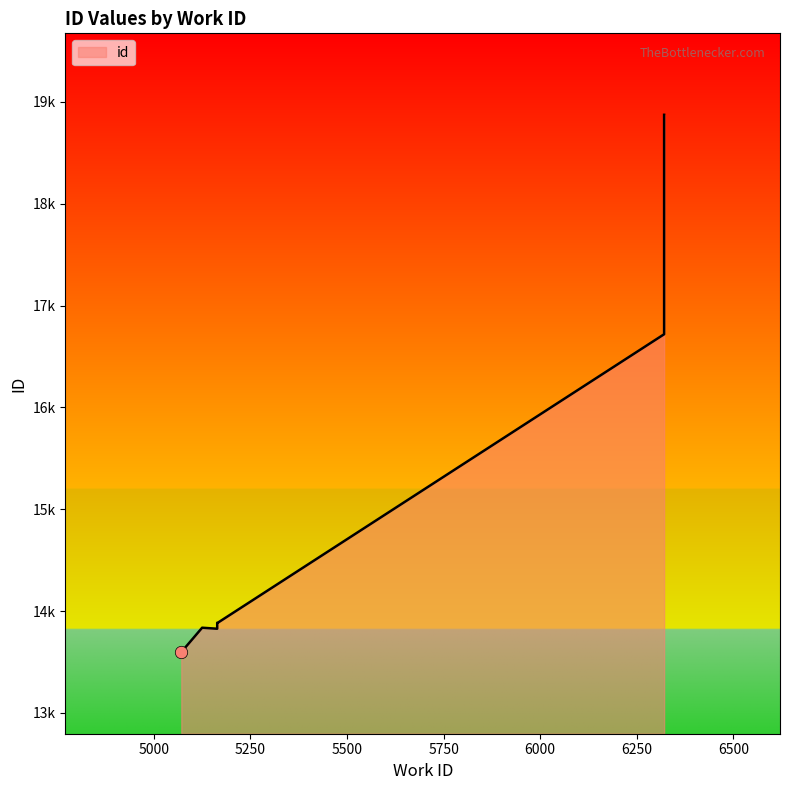

Approximately how many times larger is the value at 5078 compared to 5164?

1.0